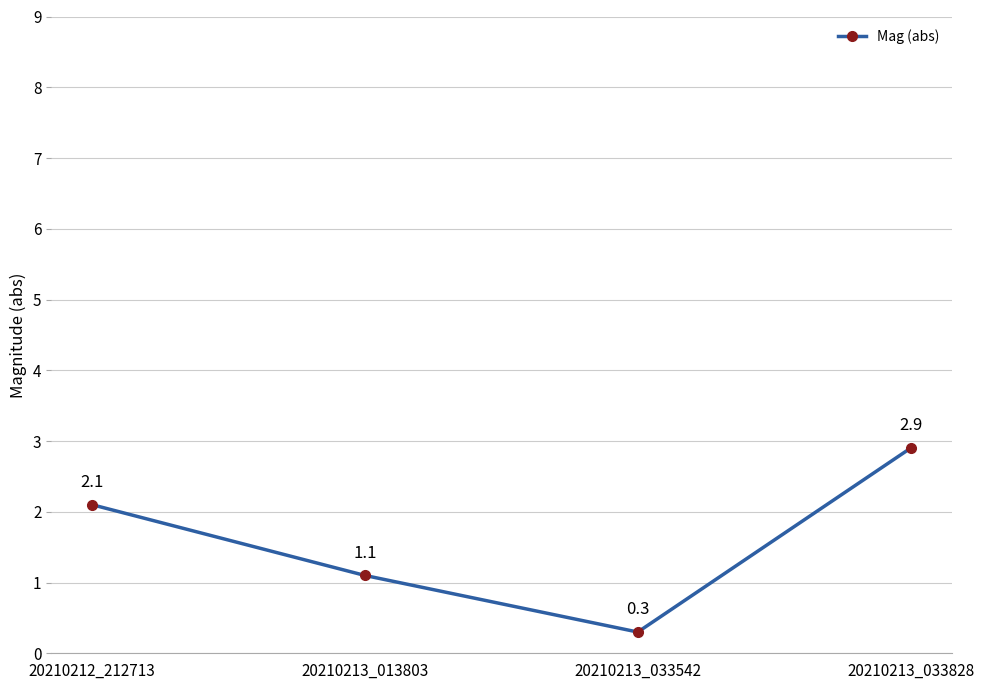

Approximately how many times larger is the value at 20210213_013803 compared to 20210212_212713?

0.5